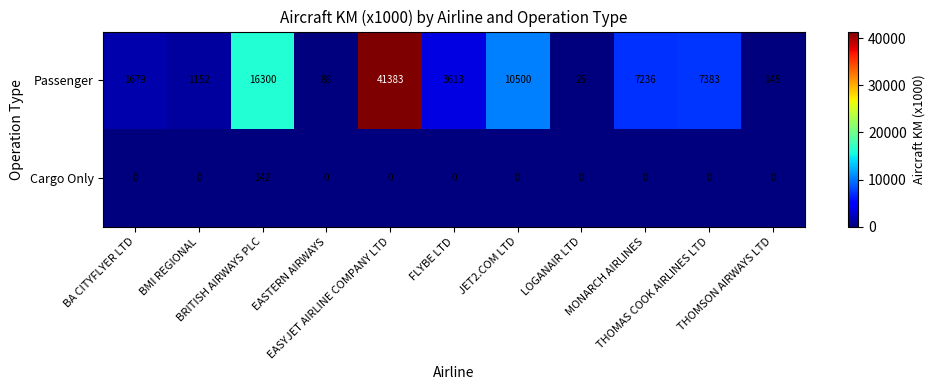

Which series changed the most between EASTERN AIRWAYS and MONARCH AIRLINES?

Passenger